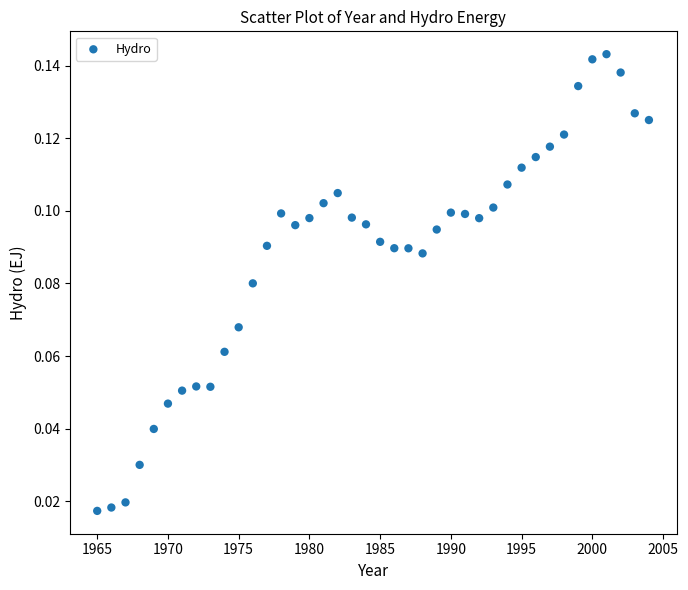

What is the range of X values (max minus min)?

39.0